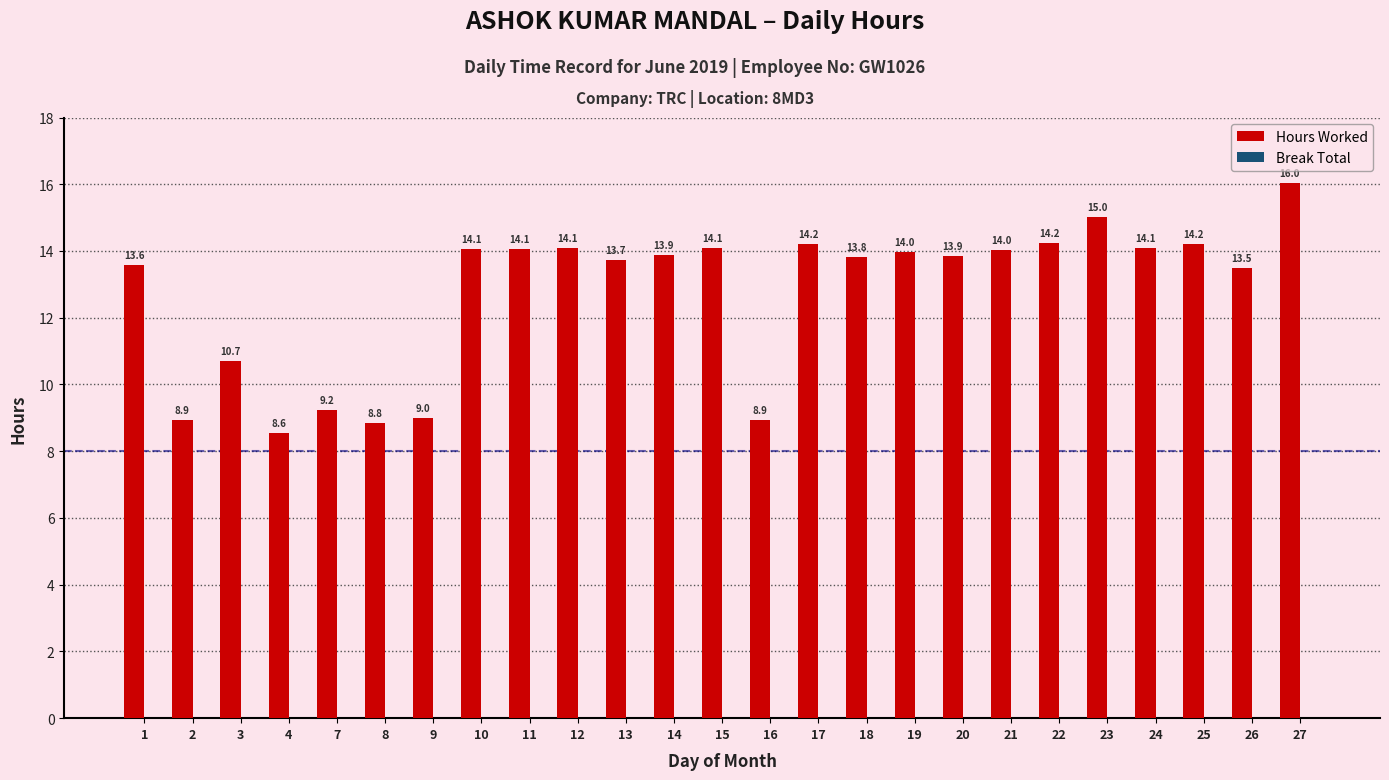

Which category has the highest value across all series?

27